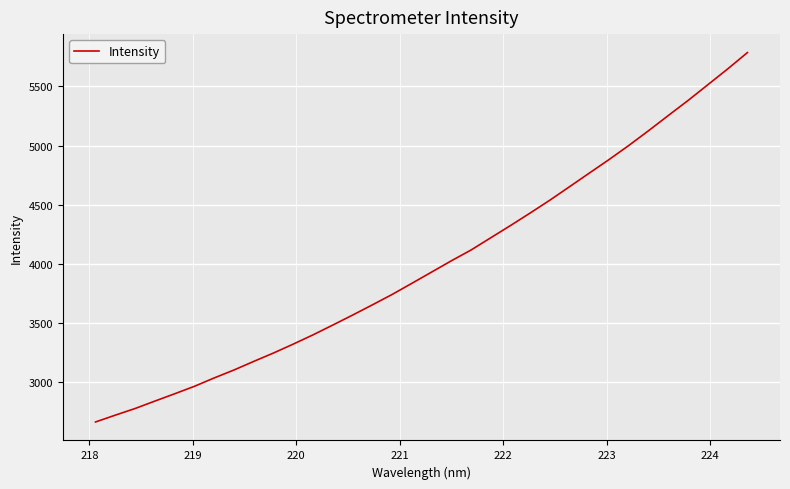

What is the difference between the maximum and minimum values?

3121.1